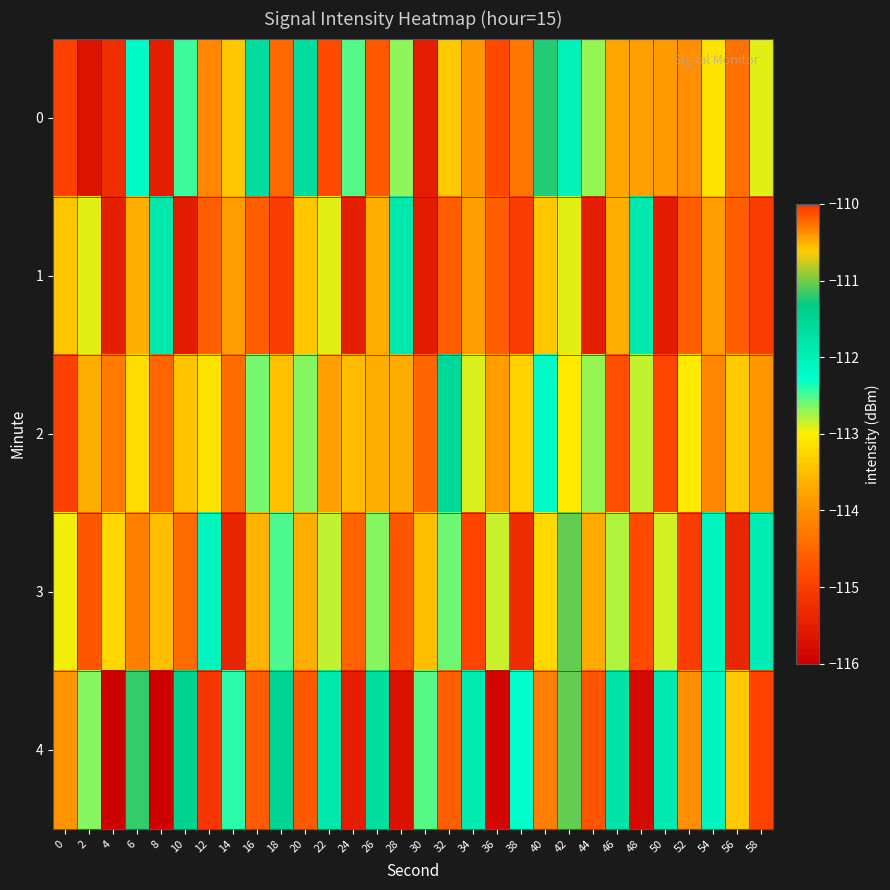

Reading left to right, list all the values displayed in this chart.

0: 0=-115.0	2=-115.7	4=-115.3	6=-112.2	8=-115.5	10=-112.4	12=-114.1	14=-113.4	16=-111.6	18=-114.5	20=-111.7	22=-114.8	24=-112.5	26=-114.7	28=-112.7	30=-115.5	32=-110.6	34=-113.9	36=-114.9	38=-114.3	40=-111.2	42=-112.0	44=-112.7	46=-113.8	48=-113.8	50=-113.9	52=-114.0	54=-113.1	56=-114.4	58=-112.9
1: 0=-113.4	2=-112.9	4=-115.5	6=-113.7	8=-111.8	10=-115.5	12=-114.6	14=-113.9	16=-114.6	18=-115.0	20=-113.4	22=-112.9	24=-115.5	26=-113.7	28=-111.8	30=-115.5	32=-114.6	34=-113.9	36=-114.6	38=-115.0	40=-113.4	42=-112.9	44=-115.5	46=-113.7	48=-111.8	50=-115.5	52=-114.6	54=-113.9	56=-114.6	58=-115.0
2: 0=-115.0	2=-113.7	4=-114.3	6=-113.2	8=-114.5	10=-113.4	12=-113.1	14=-114.4	16=-112.6	18=-113.5	20=-112.7	22=-113.8	24=-113.5	26=-113.7	28=-113.7	30=-114.5	32=-111.6	34=-112.9	36=-113.9	38=-113.3	40=-112.2	42=-113.0	44=-112.7	46=-114.8	48=-112.8	50=-114.9	52=-113.0	54=-114.1	56=-113.4	58=-113.9
3: 0=-113.0	2=-114.7	4=-113.3	6=-114.2	8=-113.5	10=-114.4	12=-112.1	14=-115.4	16=-113.6	18=-112.5	20=-113.7	22=-112.8	24=-114.5	26=-112.7	28=-114.7	30=-113.5	32=-112.6	34=-114.9	36=-112.9	38=-115.3	40=-113.2	42=-111.0	44=-113.7	46=-112.8	48=-114.8	50=-112.9	52=-115.0	54=-112.1	56=-115.4	58=-111.9
4: 0=-114.0	2=-112.7	4=-116.3	6=-111.2	8=-116.5	10=-111.4	12=-115.1	14=-112.4	16=-114.6	18=-111.5	20=-114.7	22=-111.8	24=-115.5	26=-111.7	28=-115.7	30=-112.5	32=-114.6	34=-111.9	36=-115.9	38=-112.3	40=-114.2	42=-111.0	44=-114.7	46=-111.8	48=-115.8	50=-111.9	52=-114.0	54=-112.1	56=-113.4	58=-114.9